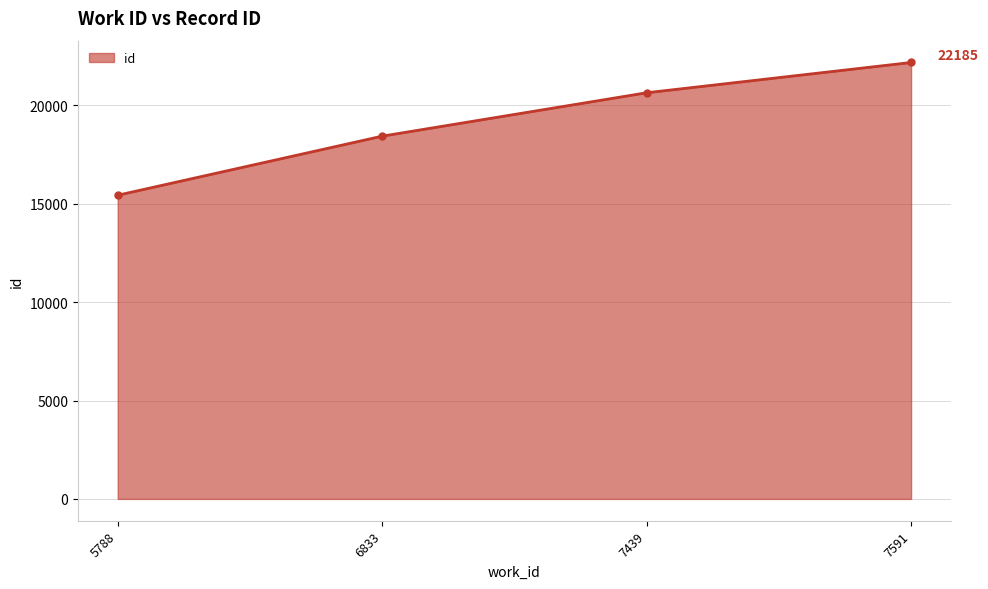

Which has a higher value, 6833 or 7439?

7439